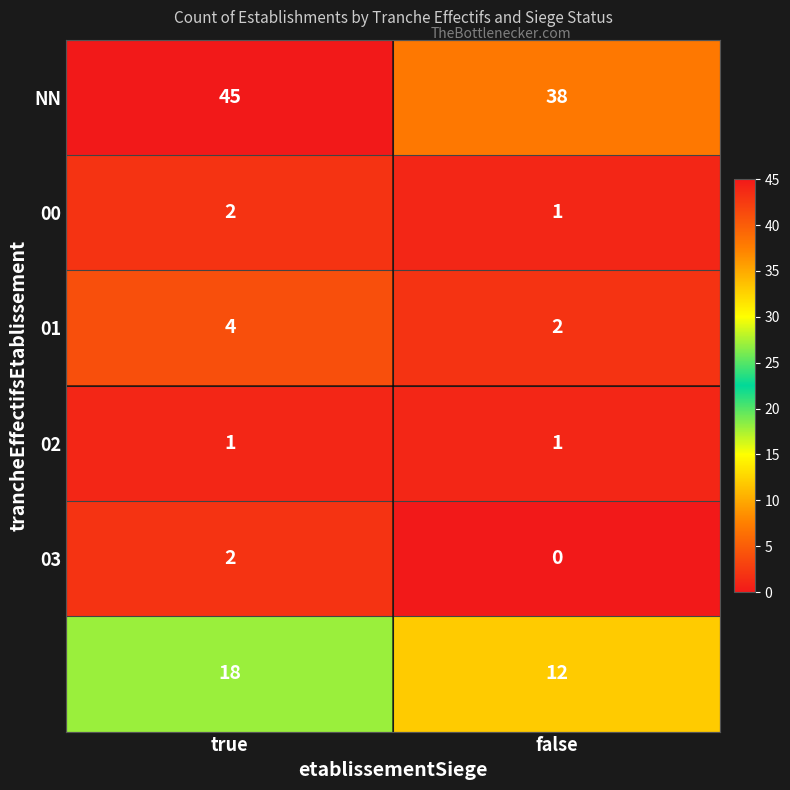

What is the total value across all series at true?

72